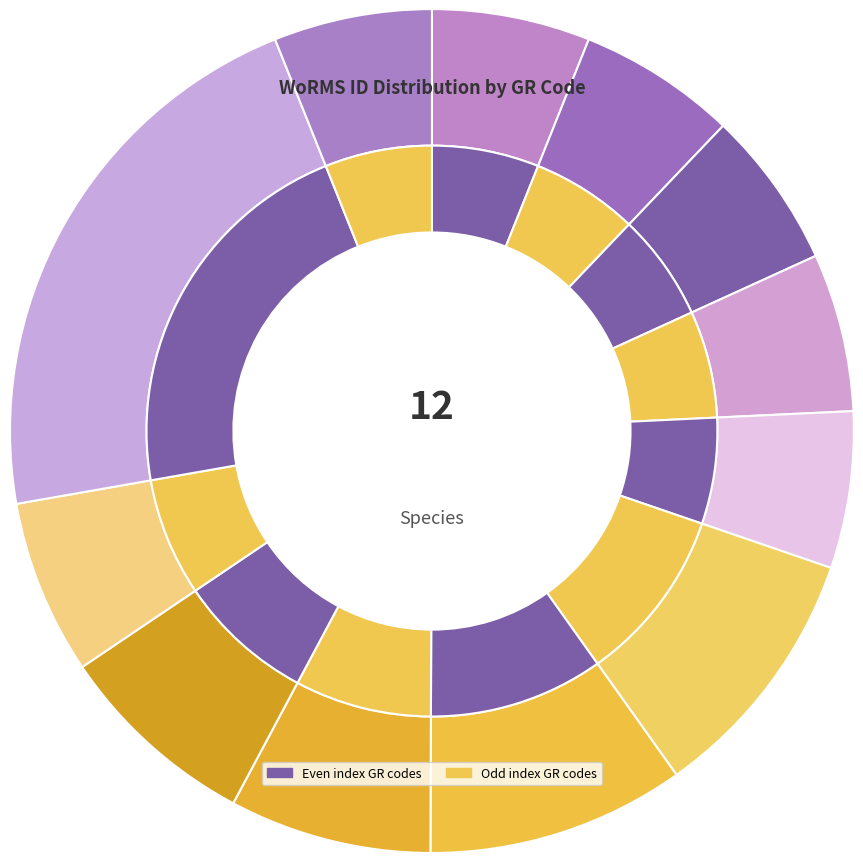

To the nearest percent, what percentage of the pie is EMR098?

6%